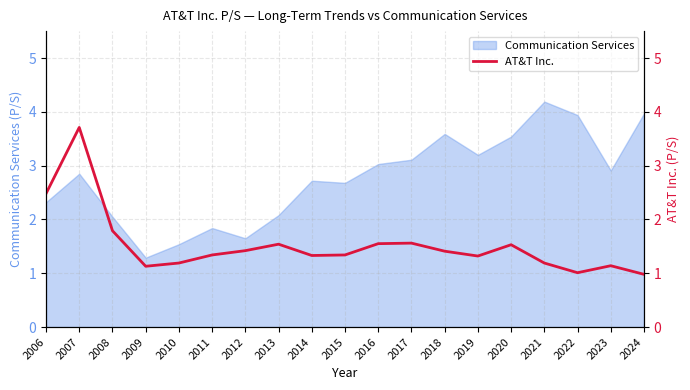

What is the minimum value shown in the chart?

1.0